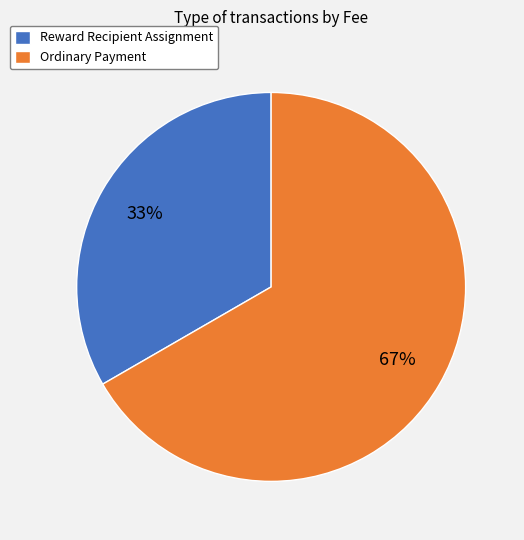

Between Ordinary Payment and Reward Recipient Assignment, which is larger?

Ordinary Payment